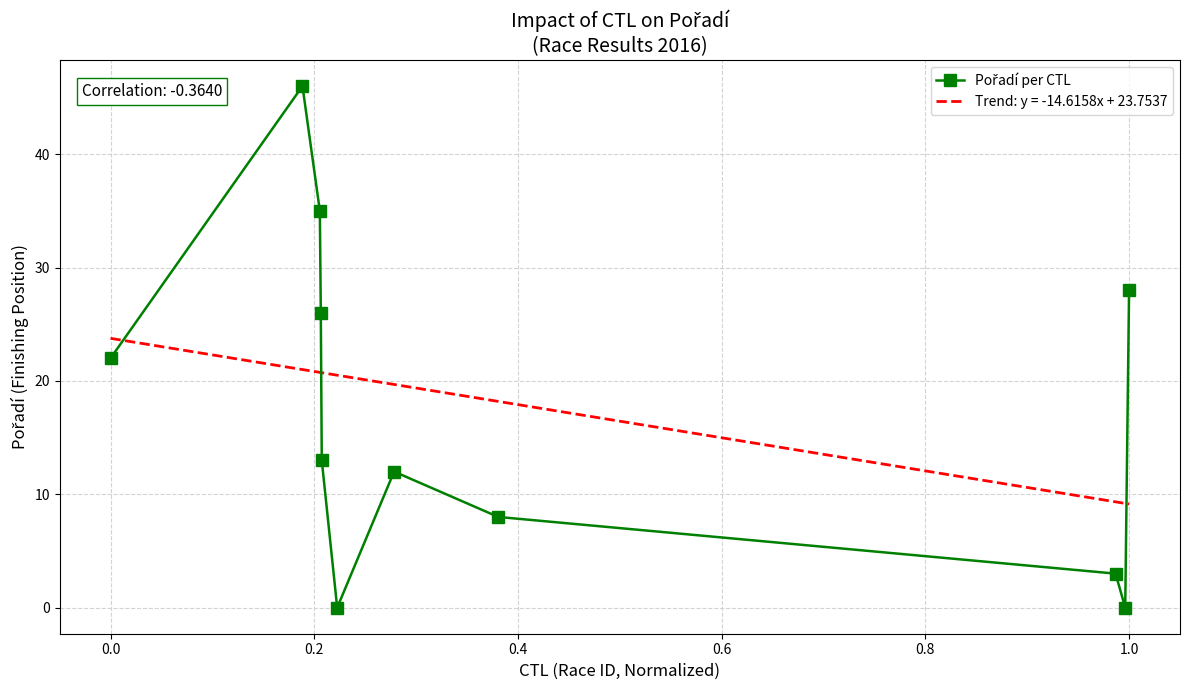

What is the greatest value displayed?

46.0